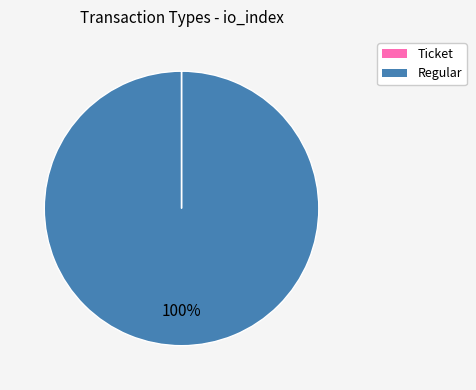

What is the largest slice in the pie chart?

Regular